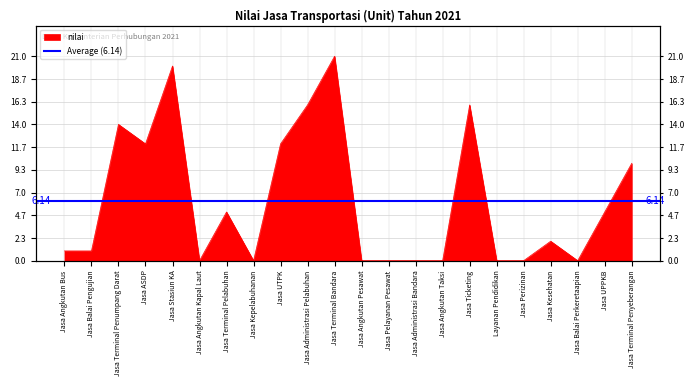

Reading left to right, list all the values displayed in this chart.

Jasa Angkutan Bus=1	Jasa Balai Pengujian=1	Jasa Terminal Penumpang Darat=14	Jasa ASDP=12	Jasa Stasiun KA=20	Jasa Angkutan Kapal Laut=0	Jasa Terminal Pelabuhan=5	Jasa Kepelabuhanan=0	Jasa UTPK=12	Jasa Administrasi Pelabuhan=16	Jasa Terminal Bandara=21	Jasa Angkutan Pesawat=0	Jasa Pelayanan Pesawat=0	Jasa Administrasi Bandara=0	Jasa Angkutan Taksi=0	Jasa Ticketing=16	Layanan Pendidikan=0	Jasa Perizinan=0	Jasa Kesehatan=2	Jasa Balai Perkeretaapian=0	Jasa UPPKB=5	Jasa Terminal Penyeberangan=10